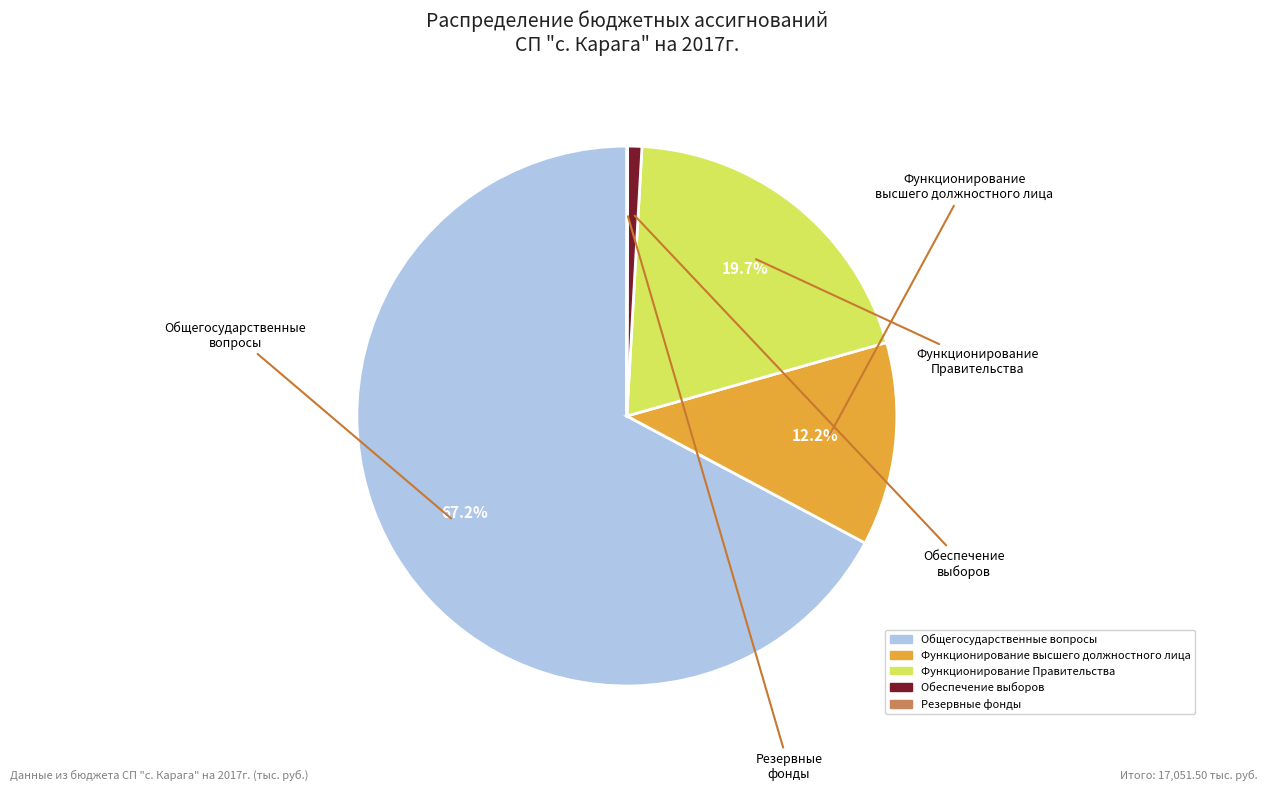

Does any single category account for the majority?

Yes